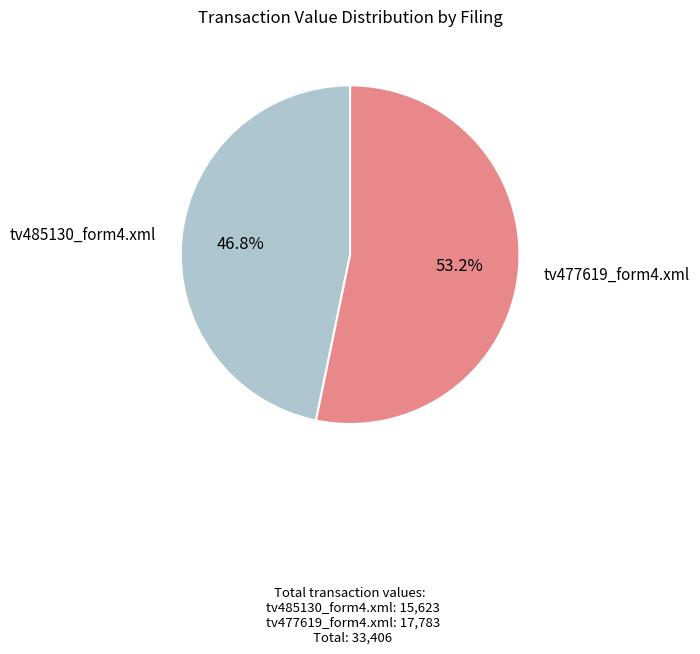

Is there any slice that represents more than half of the pie?

Yes